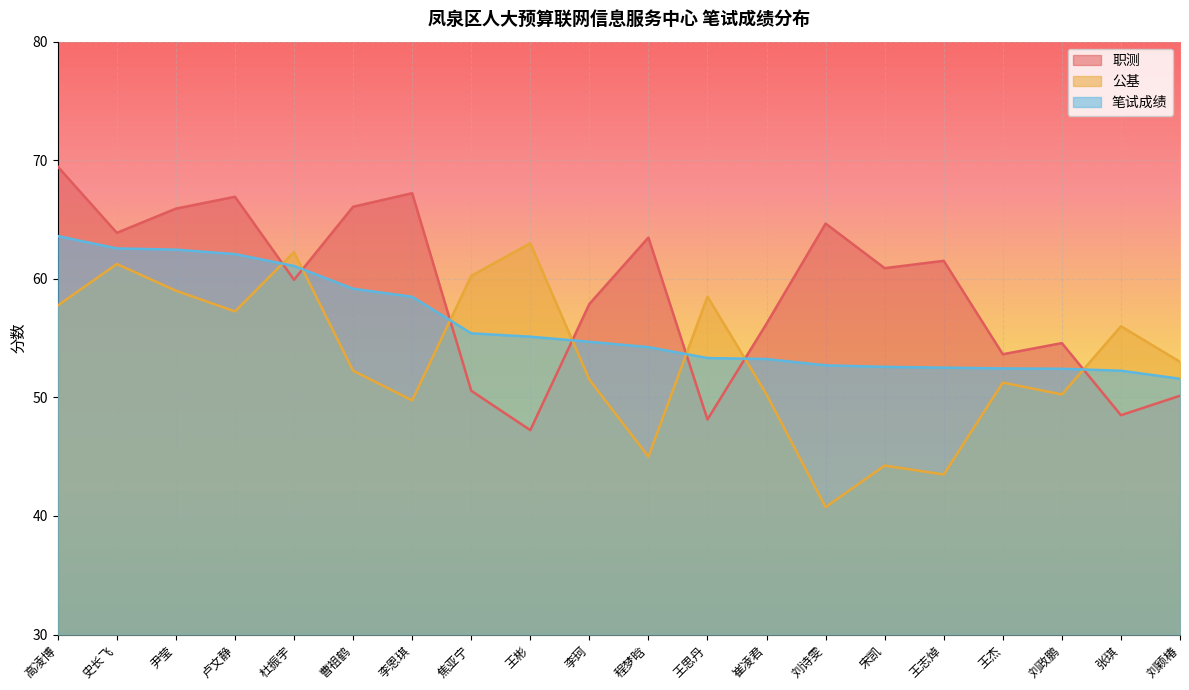

True or false: 职测 has a value of 48.5 at 张琪.

True